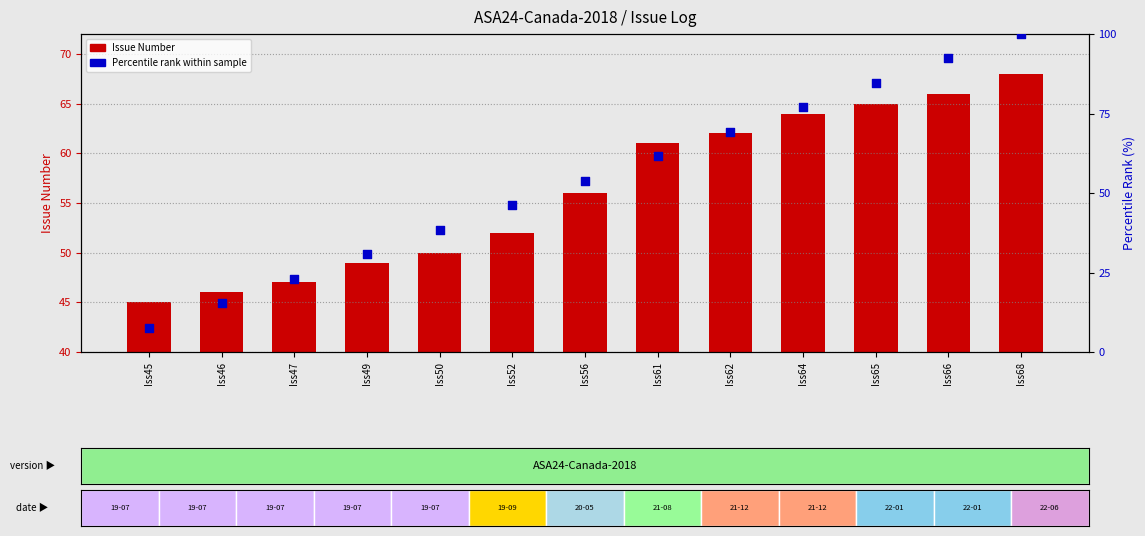

At how many categories does at least one series exceed 16?

13